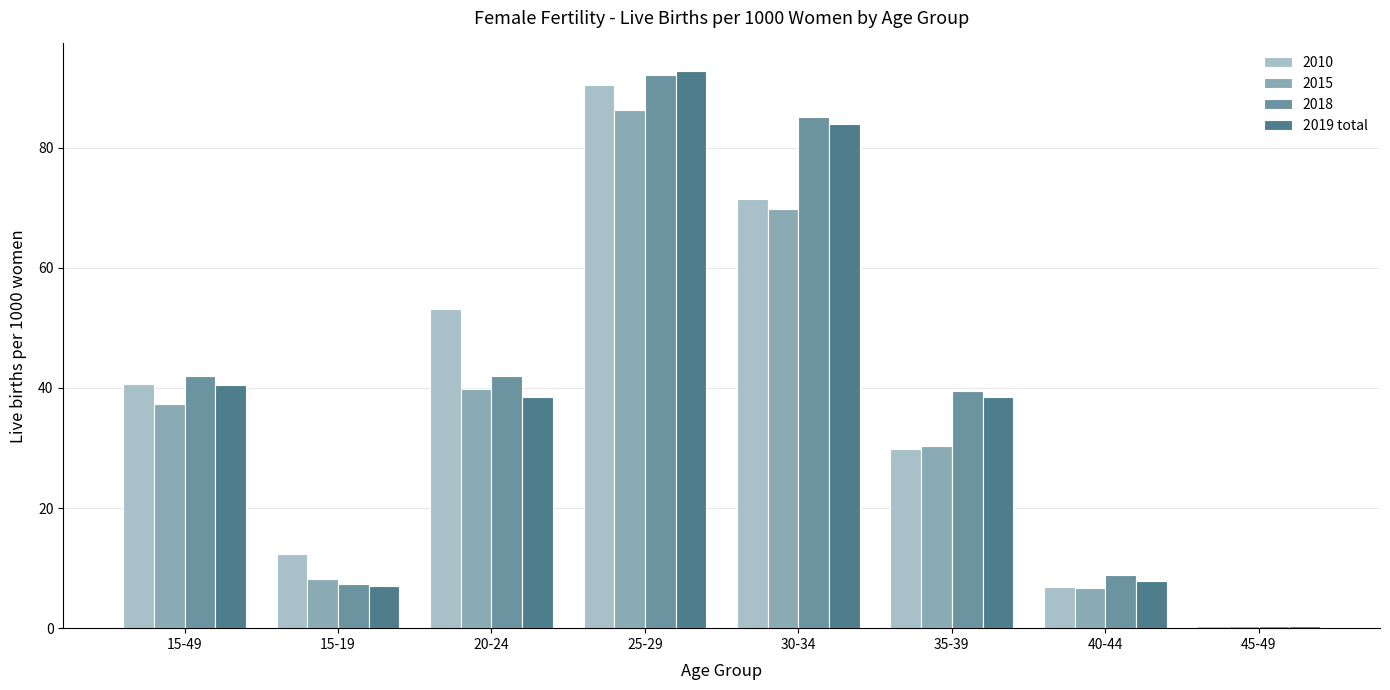

Rank the categories by 2010 value from lowest to highest.

45-49, 40-44, 15-19, 35-39, 15-49, 20-24, 30-34, 25-29